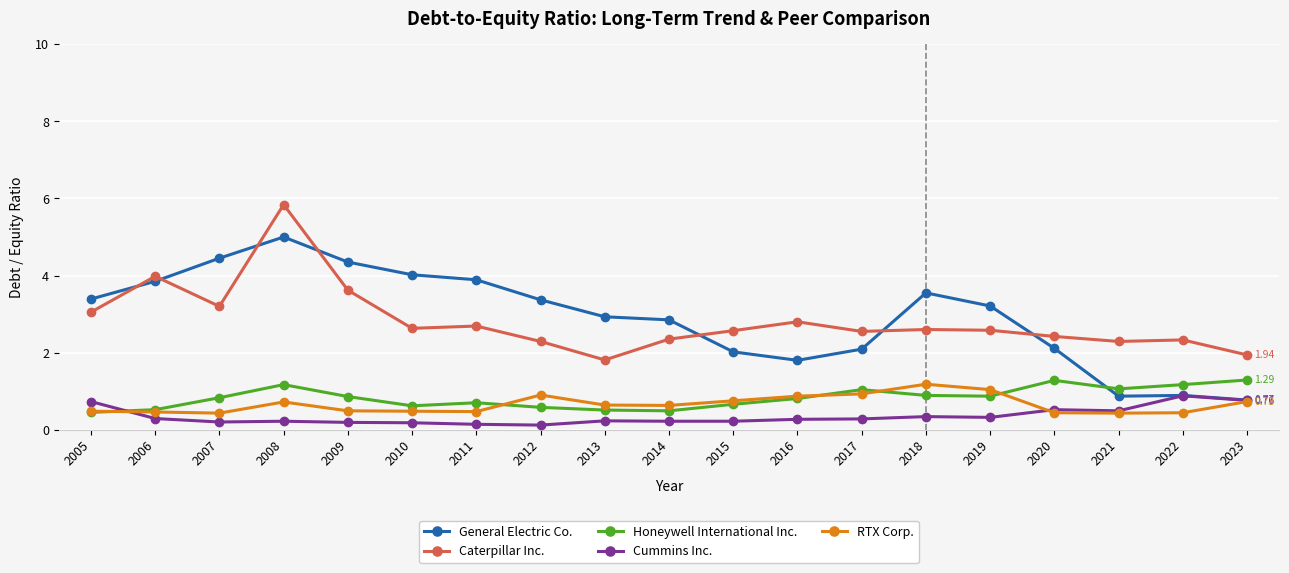

What value does the Cummins Inc. series have at 2023?

0.8